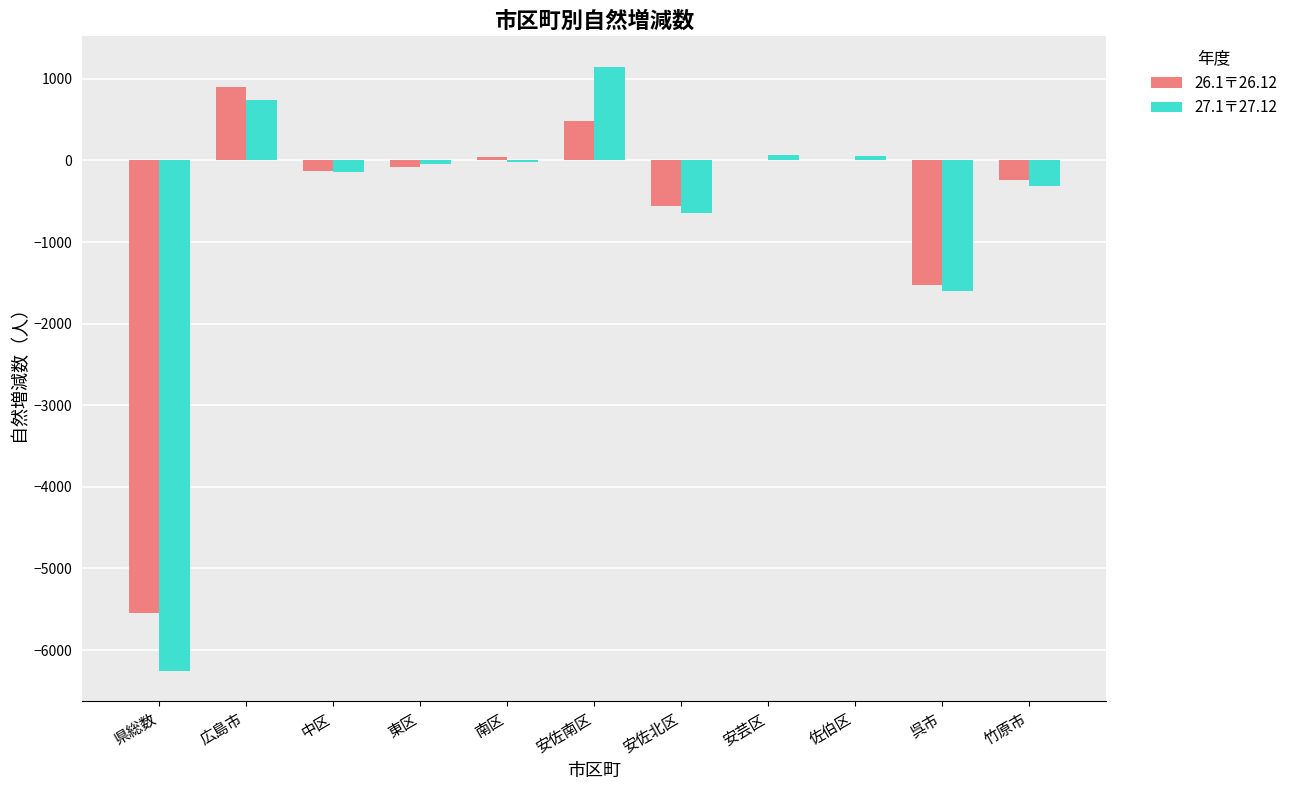

Where does the 26.1〒26.12 series first go above -76?

広島市